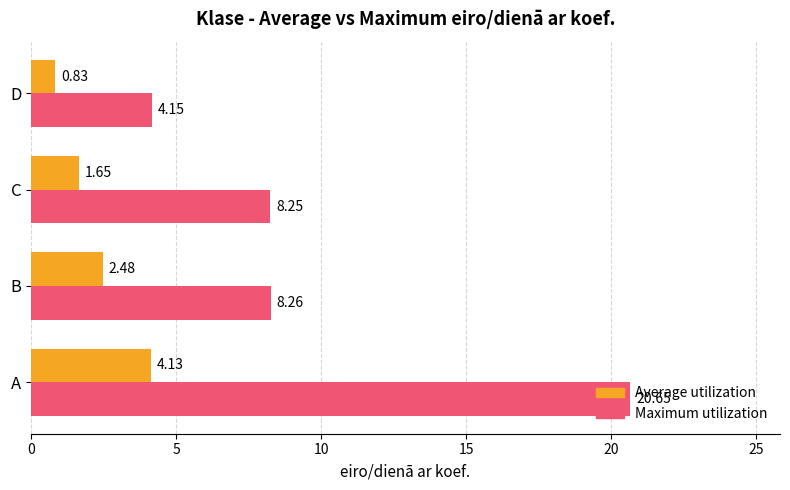

What is the average value of the Average utilization series?

2.3